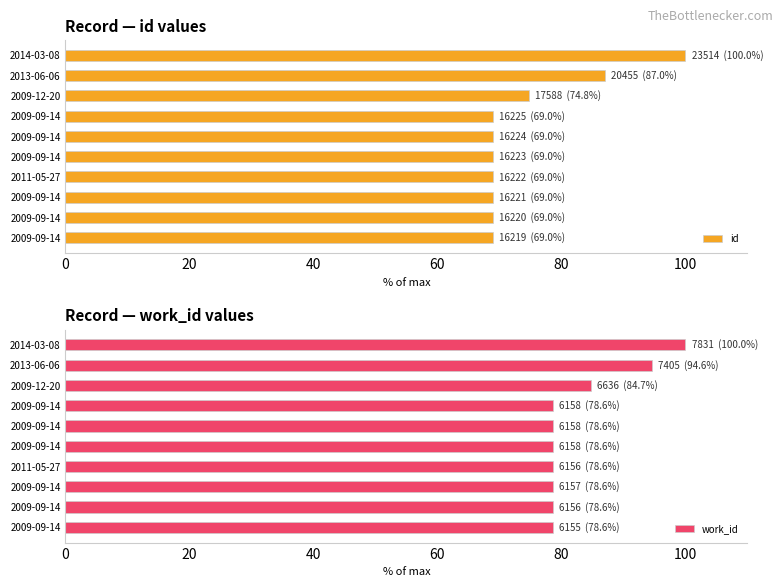

Which series has the largest total across all categories?

work_id